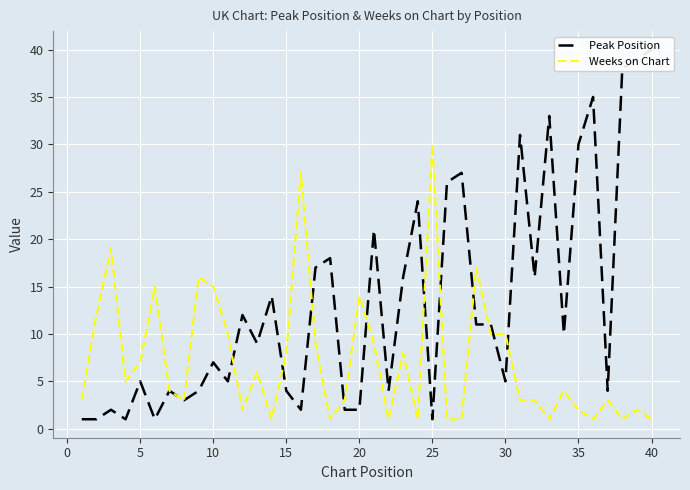

How many data points in Peak Position are above 10?

19